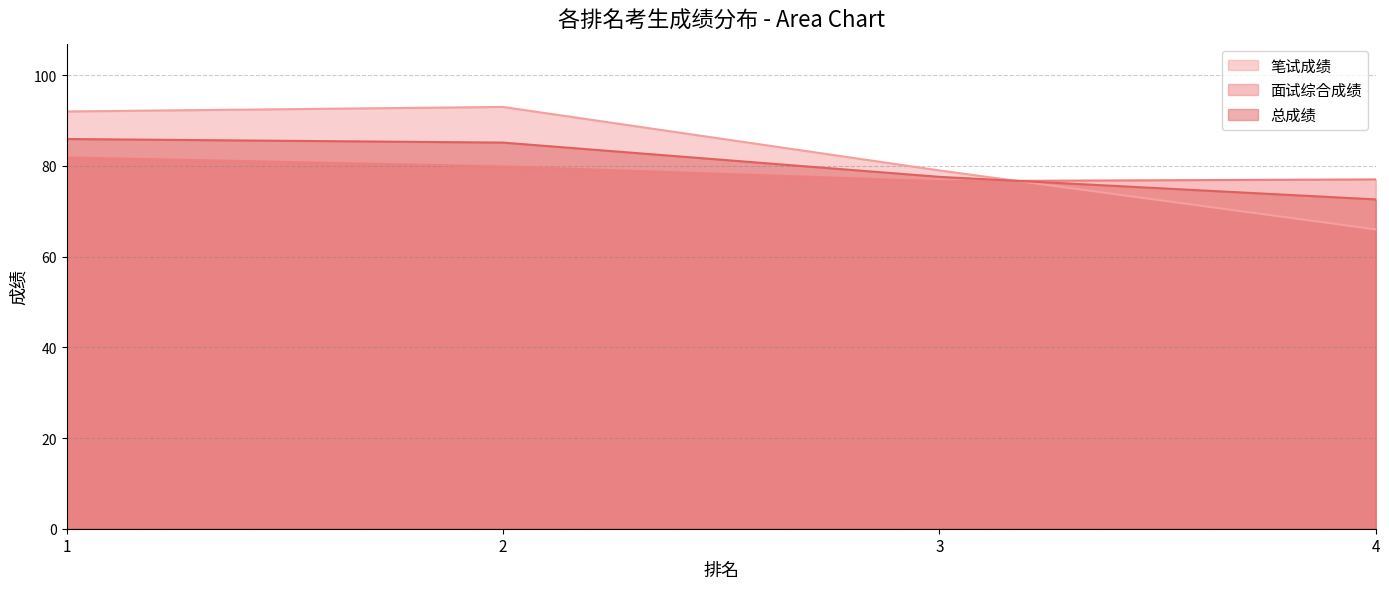

What is the sum of the 总成绩 values at 3 and 1?

163.5